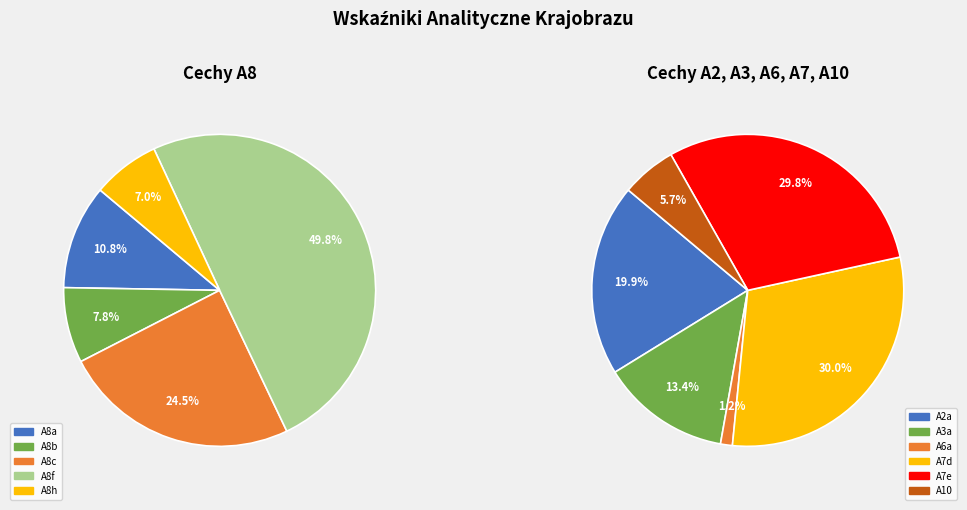

Combined, do A6a and A2a account for over 50%?

No